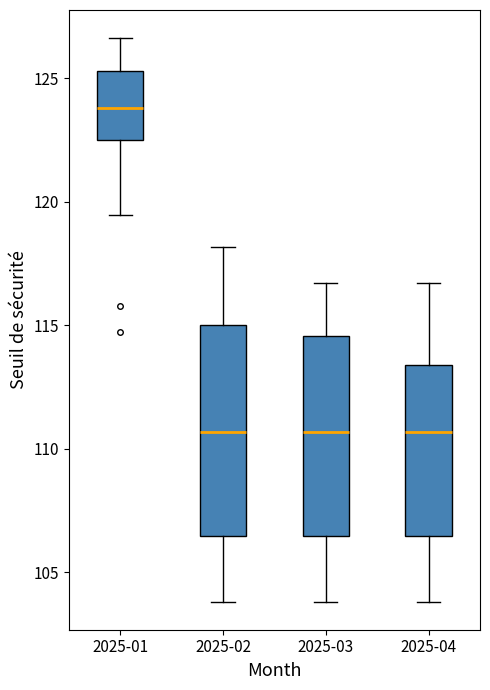

Where is the lower edge of the box for 2025-03 on the y-axis? The values are not printed on the chart, so give them approximately, as read against the axis.

106.5